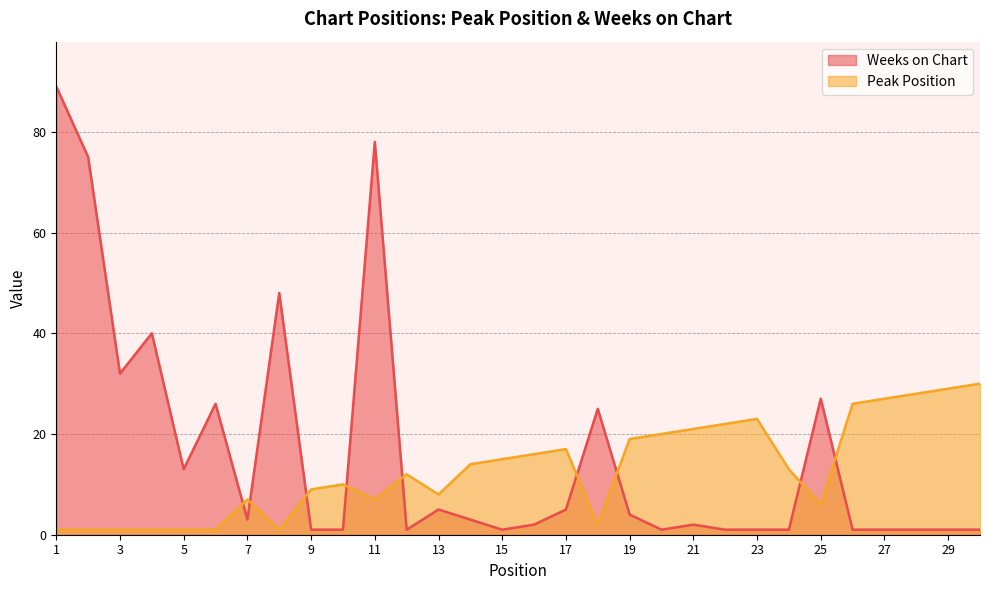

What is the difference between the highest and lowest values at 30?

29